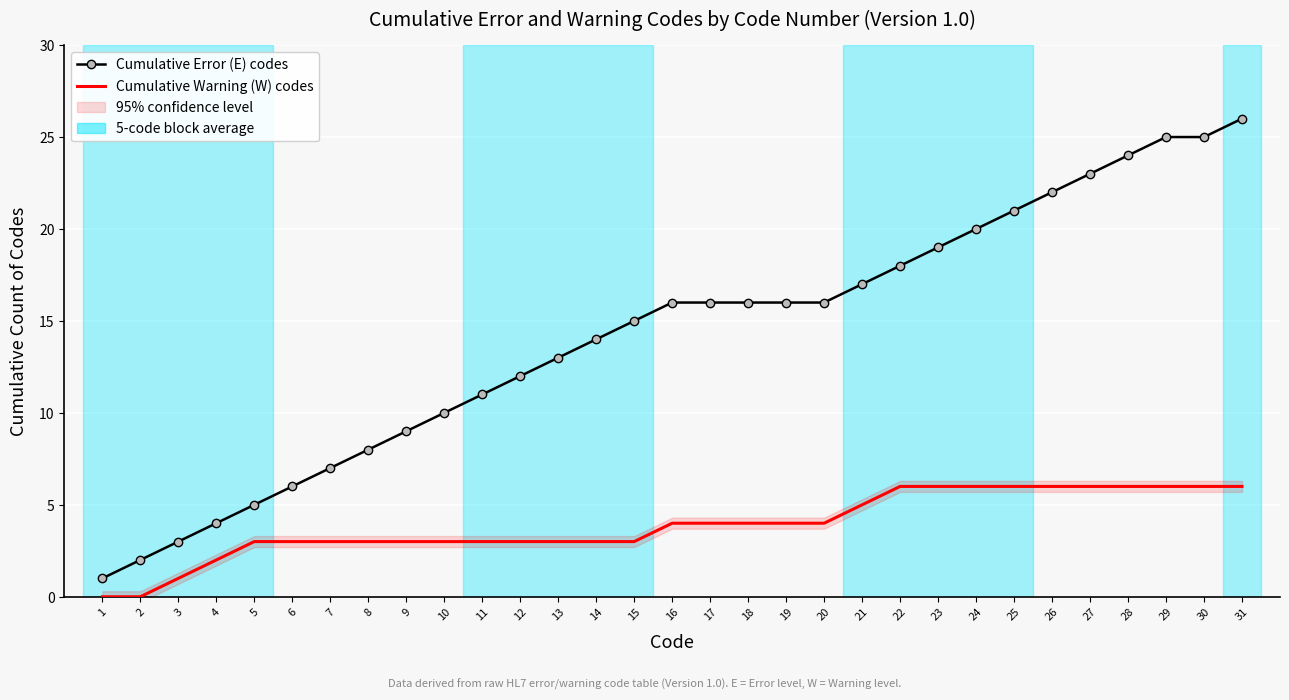

List the series in order of their overall mean, highest first.

Cumulative Error (E) codes, Cumulative Warning (W) codes